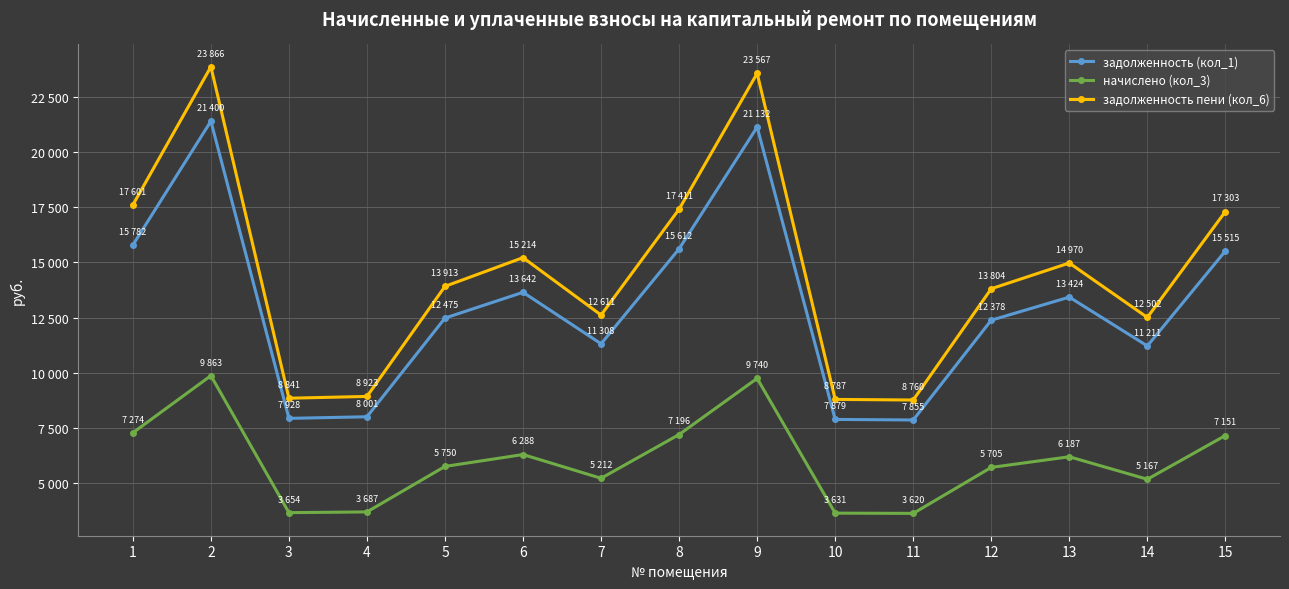

Is it true that задолженность пени (кол_6) equals 8786.9 at 10?

True